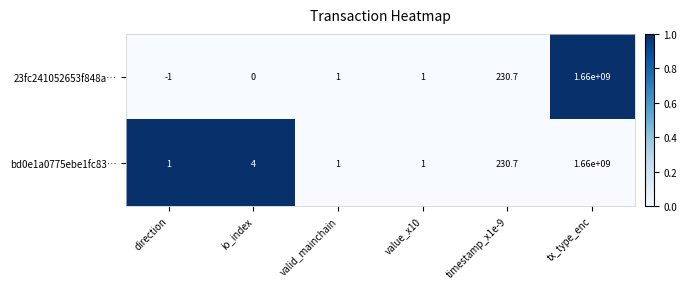

The bd0e1a0775ebe1fc83… series shows 1660000000.0 at tx_type_enc. True or false?

True